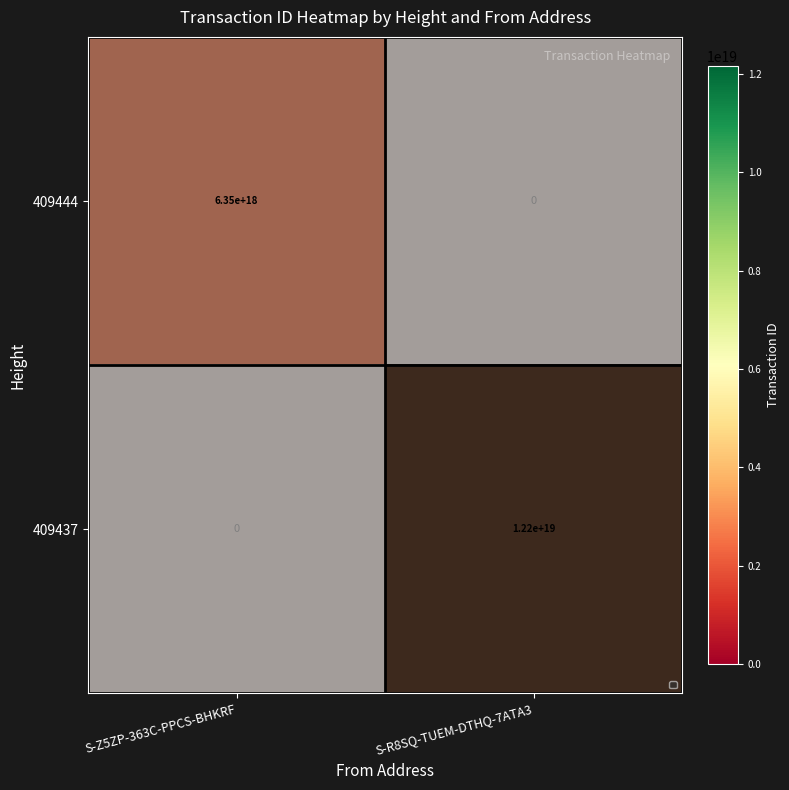

Which label corresponds to the smallest value in the chart?

S-Z5ZP-363C-PPCS-BHKRF